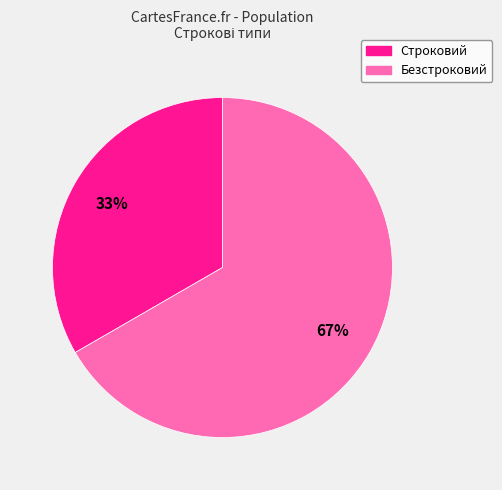

What percentage is the Безстроковий slice, to the nearest percent?

67%